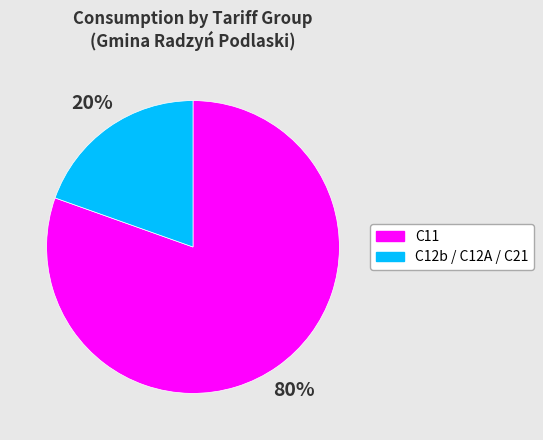

To the nearest percent, what is the average slice percentage?

50%